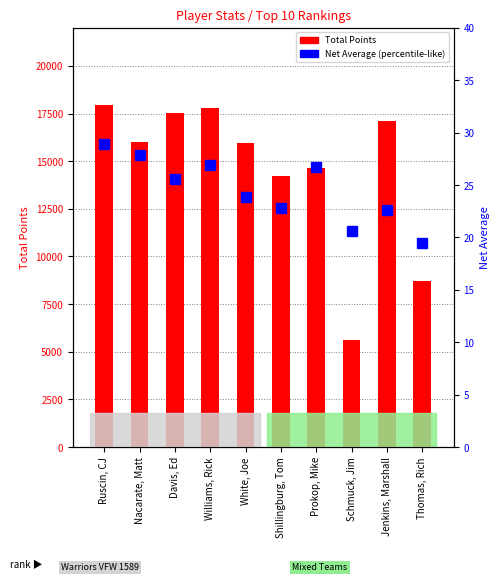

Reading left to right, list all the values displayed in this chart.

Total Points: 17950.0	15985.0	17521.0	17768.0	15932.0	14201.0	14646.0	5591.0	17130.0	8718.0
Net Average: 28.9	27.9	25.6	26.9	23.9	22.9	26.7	20.6	22.6	19.5